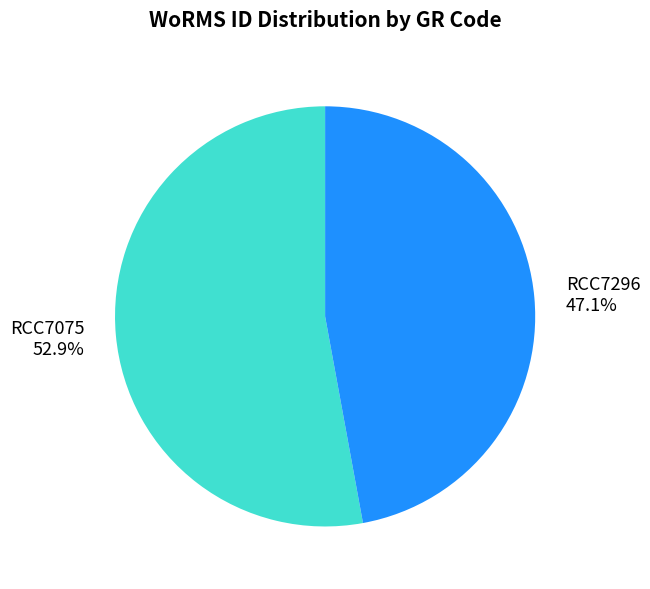

Is the sum of RCC7075 and RCC7296 greater than half?

Yes